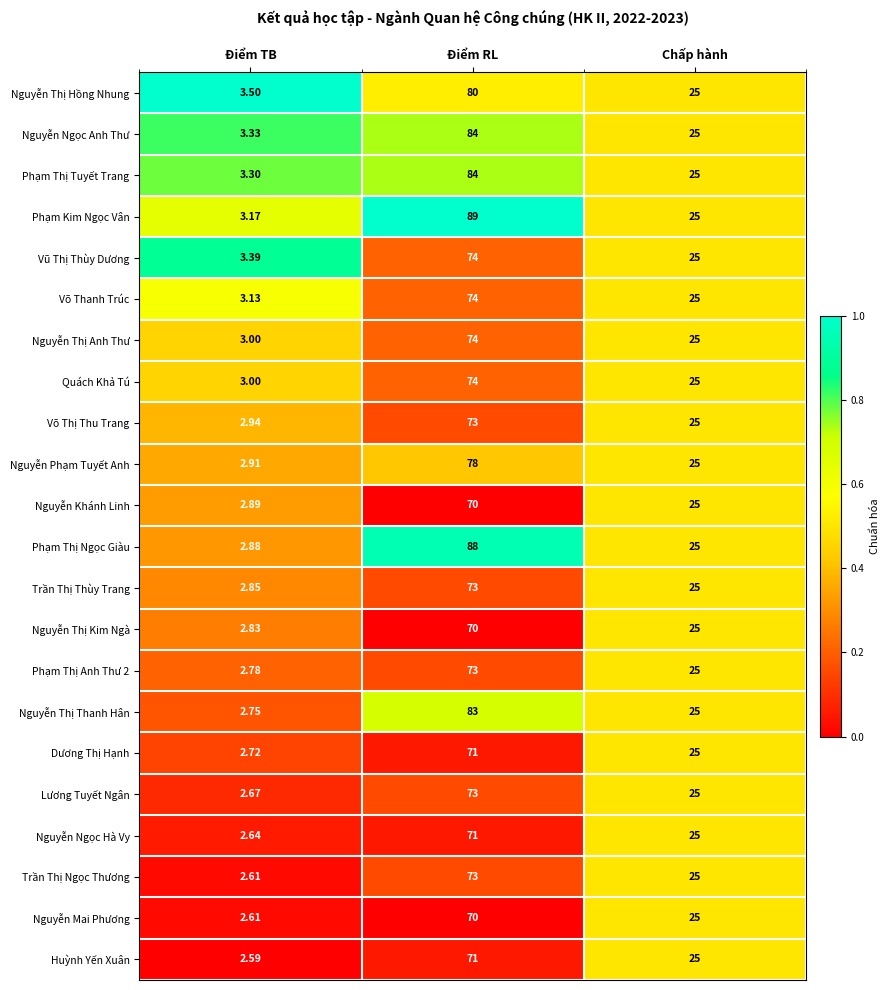

At which label is Nguyễn Thị Anh Thư closest to 38?

Chấp hành